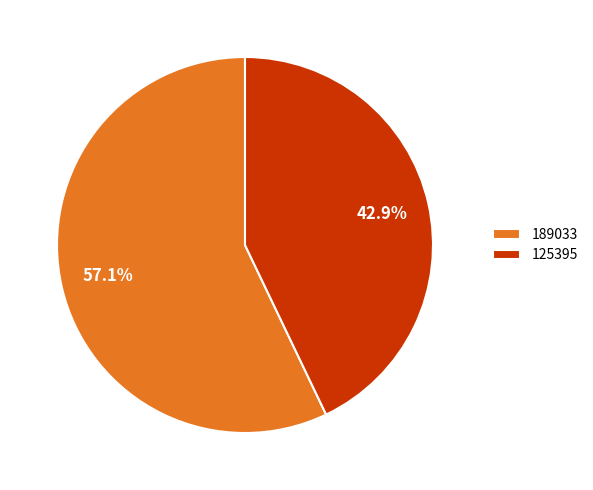

True or false: 189033 accounts for 57% of the total.

True